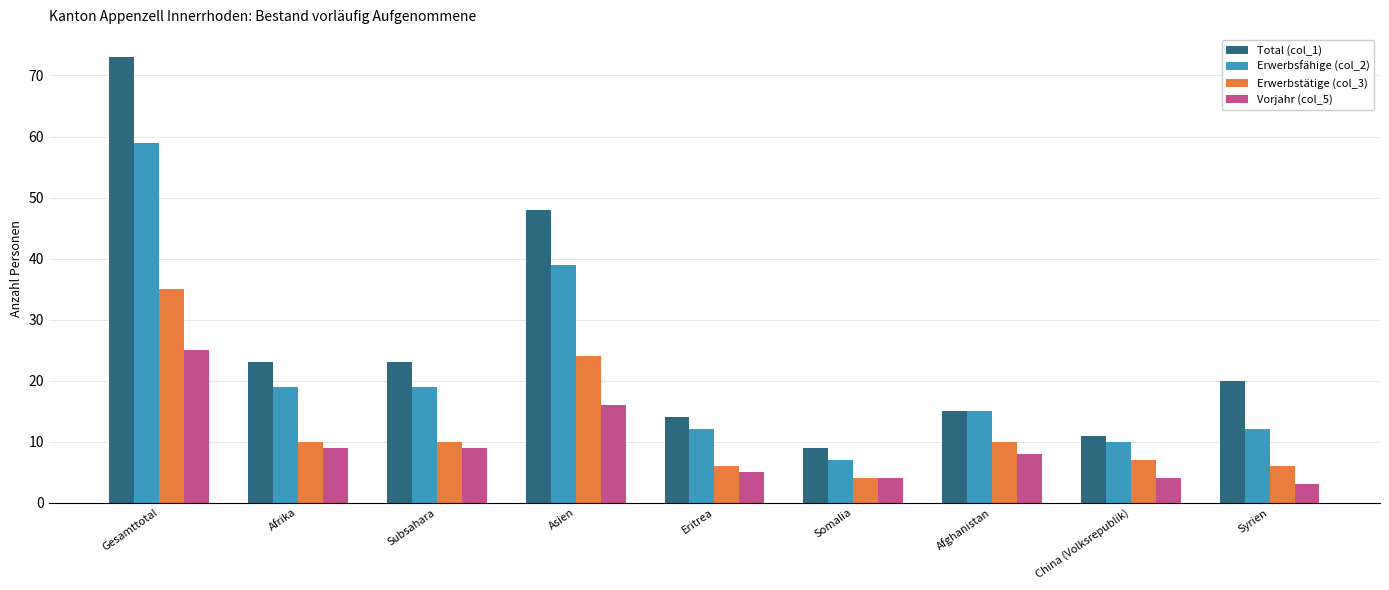

How many values in the Erwerbstätige (col_3) series are below 10?

4